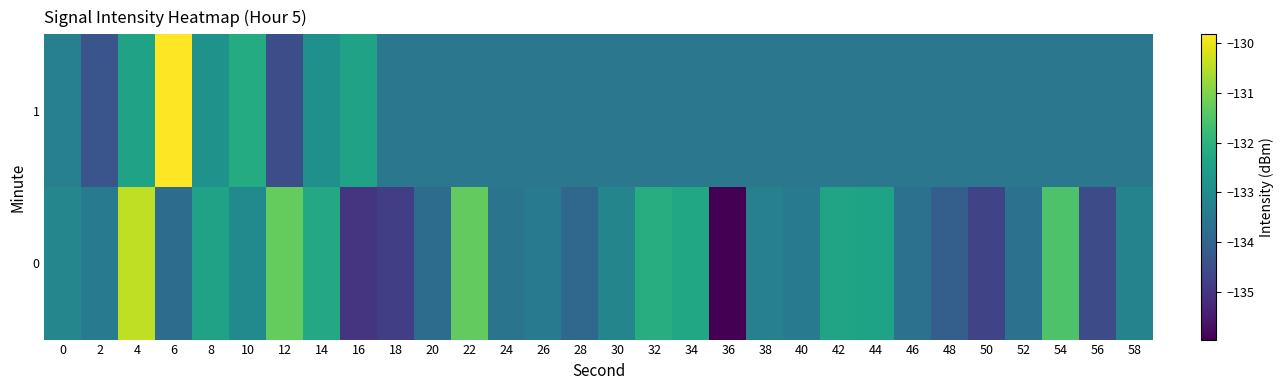

Reading left to right, what are all the values shown in this chart?

0: 0=-133.1	2=-133.4	4=-130.4	6=-133.8	8=-132.4	10=-133.0	12=-131.3	14=-132.3	16=-135.0	18=-134.8	20=-133.8	22=-131.3	24=-133.6	26=-133.4	28=-133.9	30=-133.2	32=-132.1	34=-132.3	36=-136.0	38=-133.3	40=-133.4	42=-132.4	44=-132.4	46=-133.7	48=-134.1	50=-134.7	52=-133.6	54=-131.5	56=-134.5	58=-133.2
1: 0=-133.3	2=-134.3	4=-132.4	6=-129.8	8=-132.8	10=-132.2	12=-134.5	14=-132.9	16=-132.4	18=-133.5	20=-133.5	22=-133.5	24=-133.5	26=-133.5	28=-133.5	30=-133.5	32=-133.5	34=-133.5	36=-133.5	38=-133.5	40=-133.5	42=-133.5	44=-133.5	46=-133.5	48=-133.5	50=-133.5	52=-133.5	54=-133.5	56=-133.5	58=-133.5